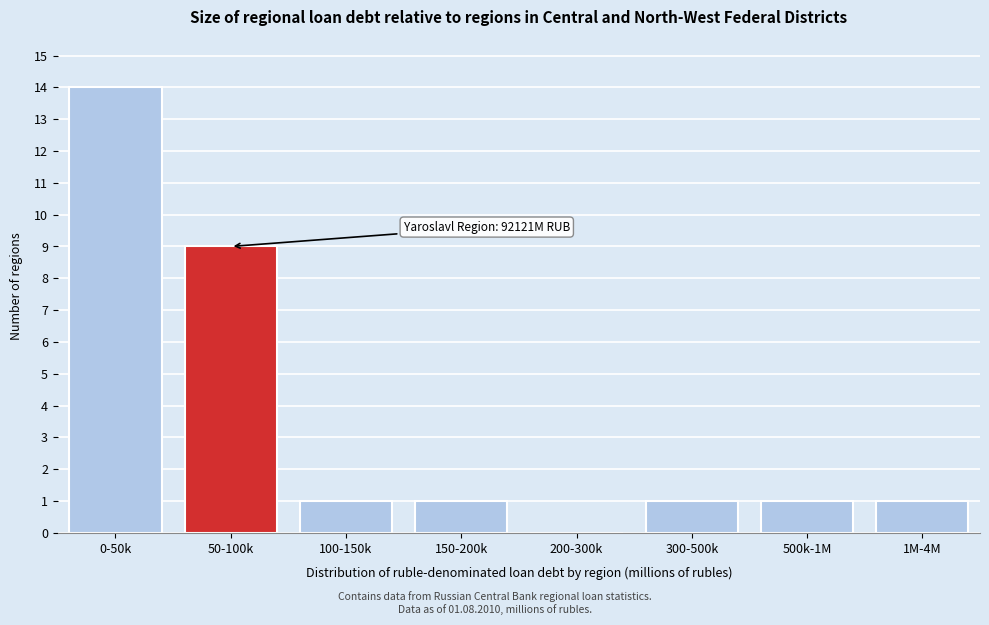

Reading left to right, what are all the values shown in this chart?

0-50k=14	50-100k=9	100-150k=1	150-200k=1	200-300k=0	300-500k=1	500k-1M=1	1M-4M=1